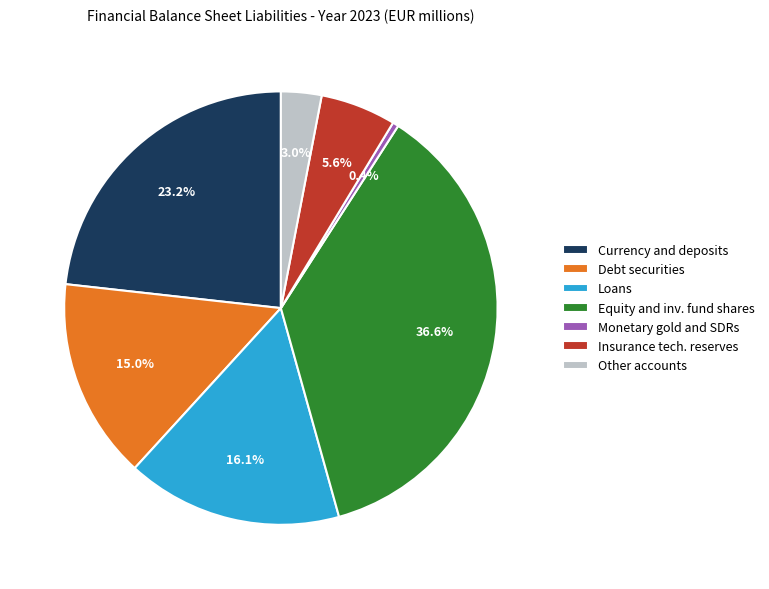

Rank the categories by value from lowest to highest.

Monetary gold and SDRs, Other accounts, Insurance tech. reserves, Debt securities, Loans, Currency and deposits, Equity and inv. fund shares